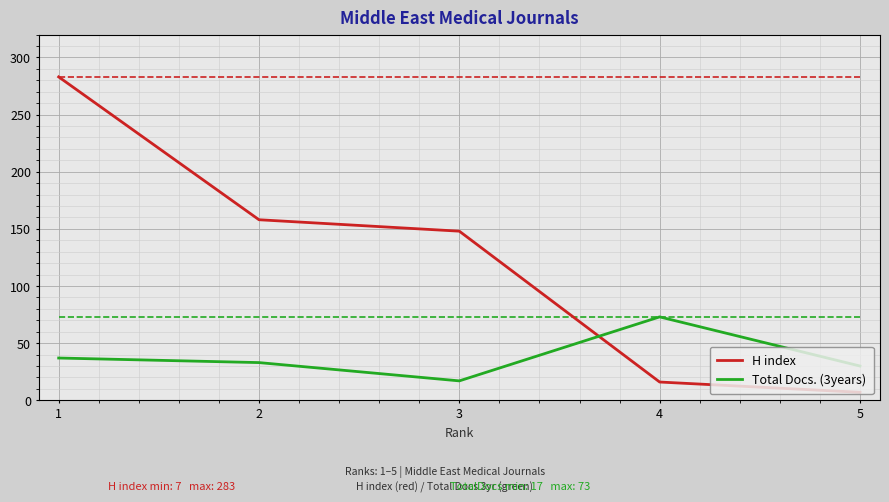

What is the maximum value for H index?

283